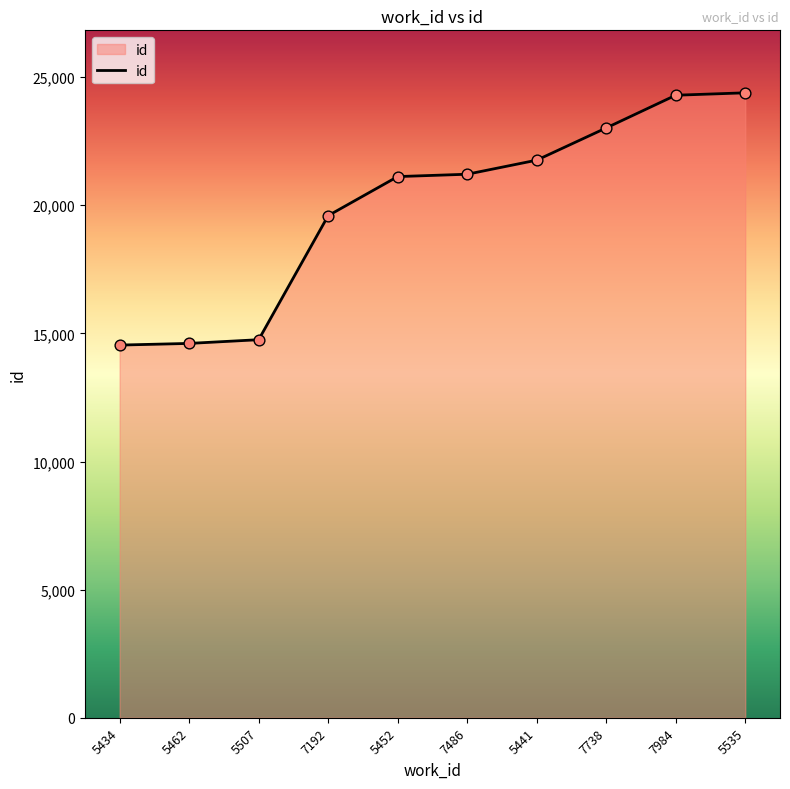

What is the ratio of the value at 5507 to the value at 7486?

0.7